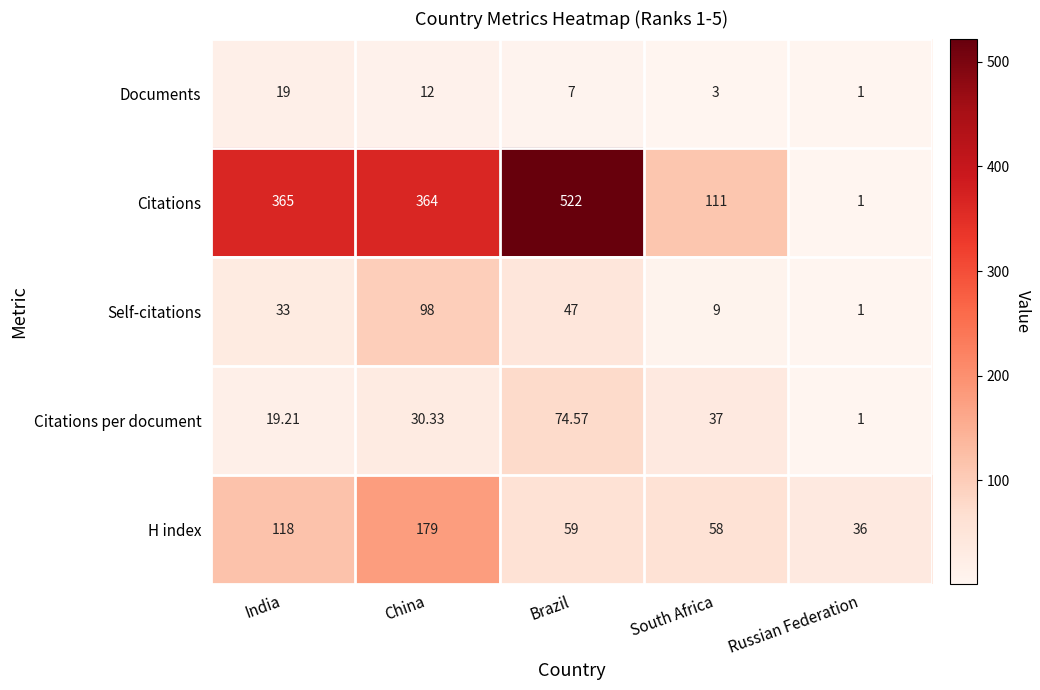

What is the spread (max minus min) of values at Russian Federation?

35.0